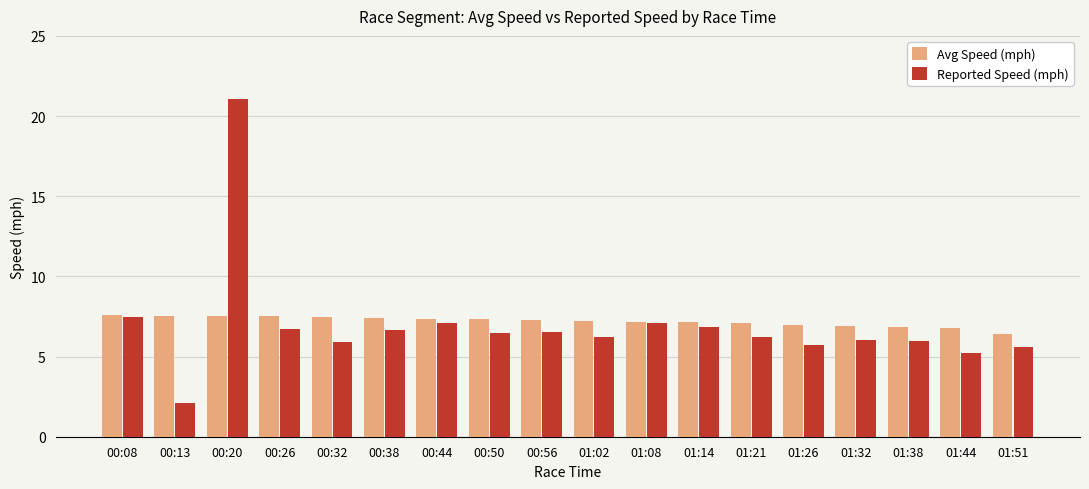

List the series in order of their peak value, lowest first.

Avg Speed (mph), Reported Speed (mph)